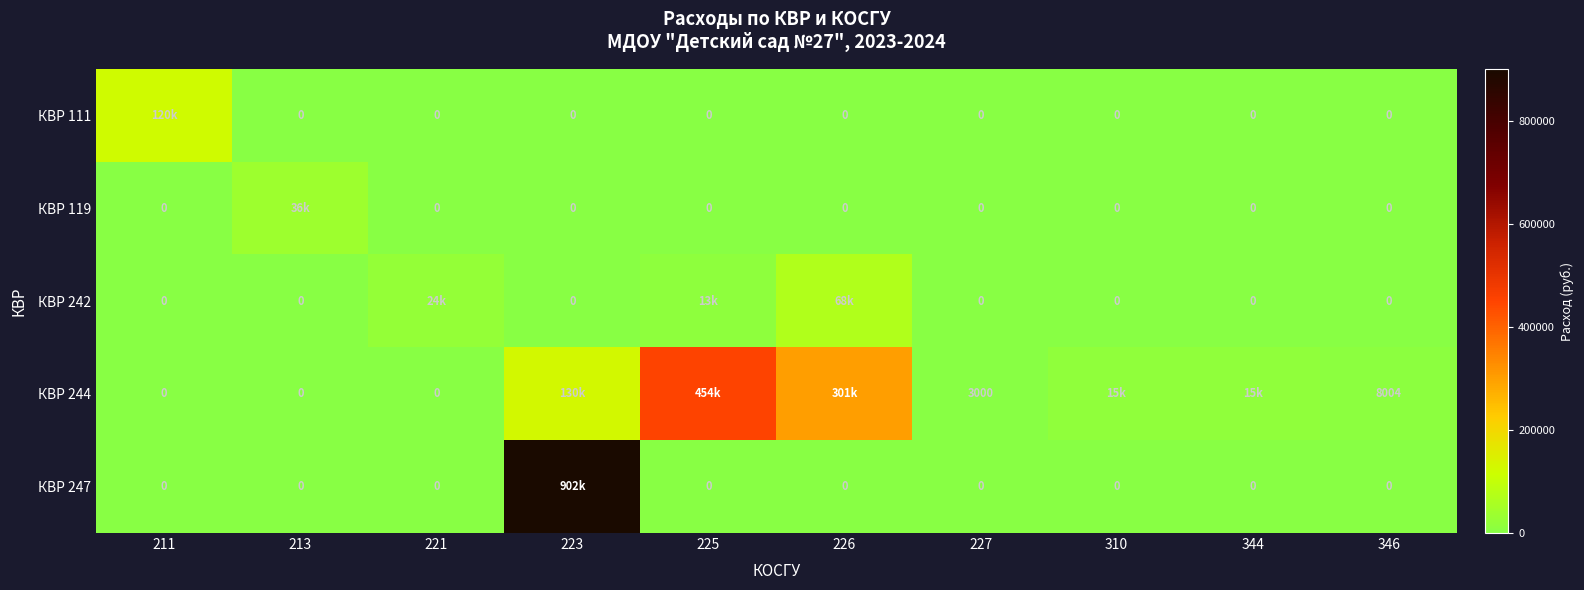

Is the value of КВР 119 at 227 greater than the value of КВР 111 at 226?

No